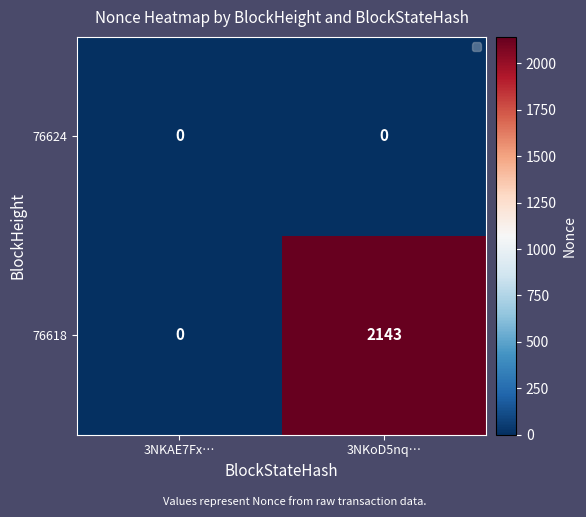

Reading left to right, transcribe all the data shown in this chart.

76624: 3NKAE7Fx…=0	3NKoD5nq…=0
76618: 3NKAE7Fx…=0	3NKoD5nq…=2143